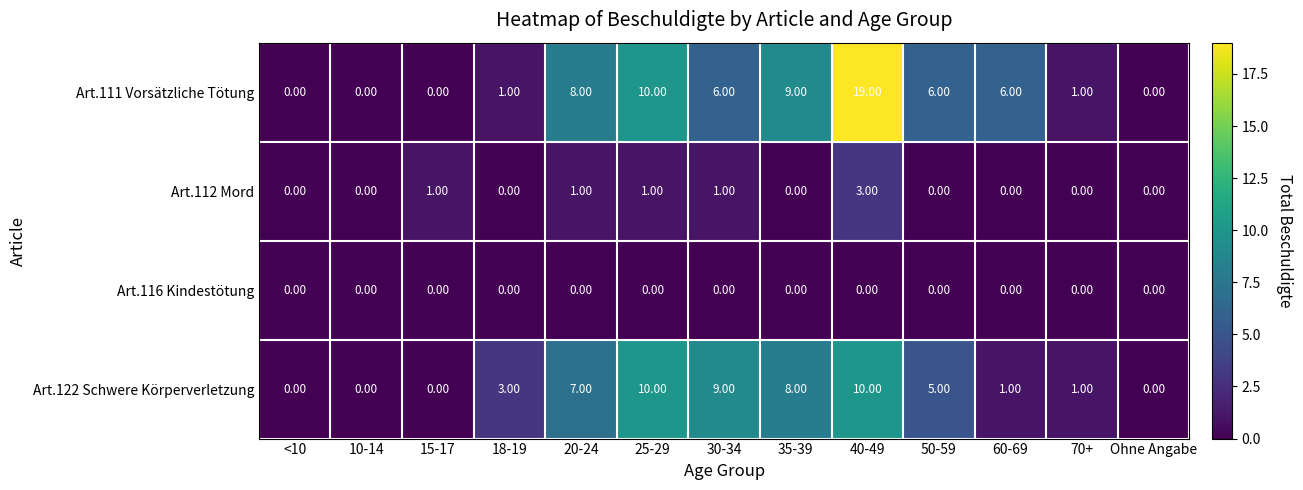

Which series has the largest total across all categories?

Art.111 Vorsätzliche Tötung